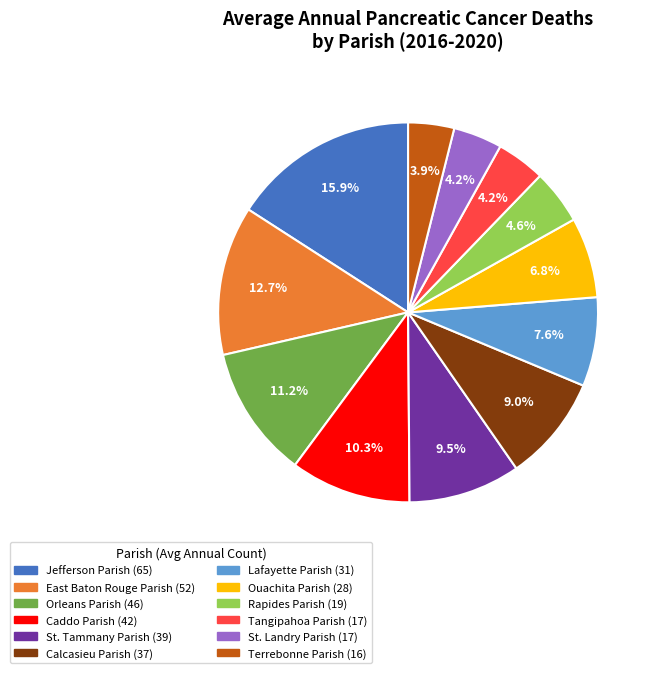

Which slice is the largest?

Jefferson Parish